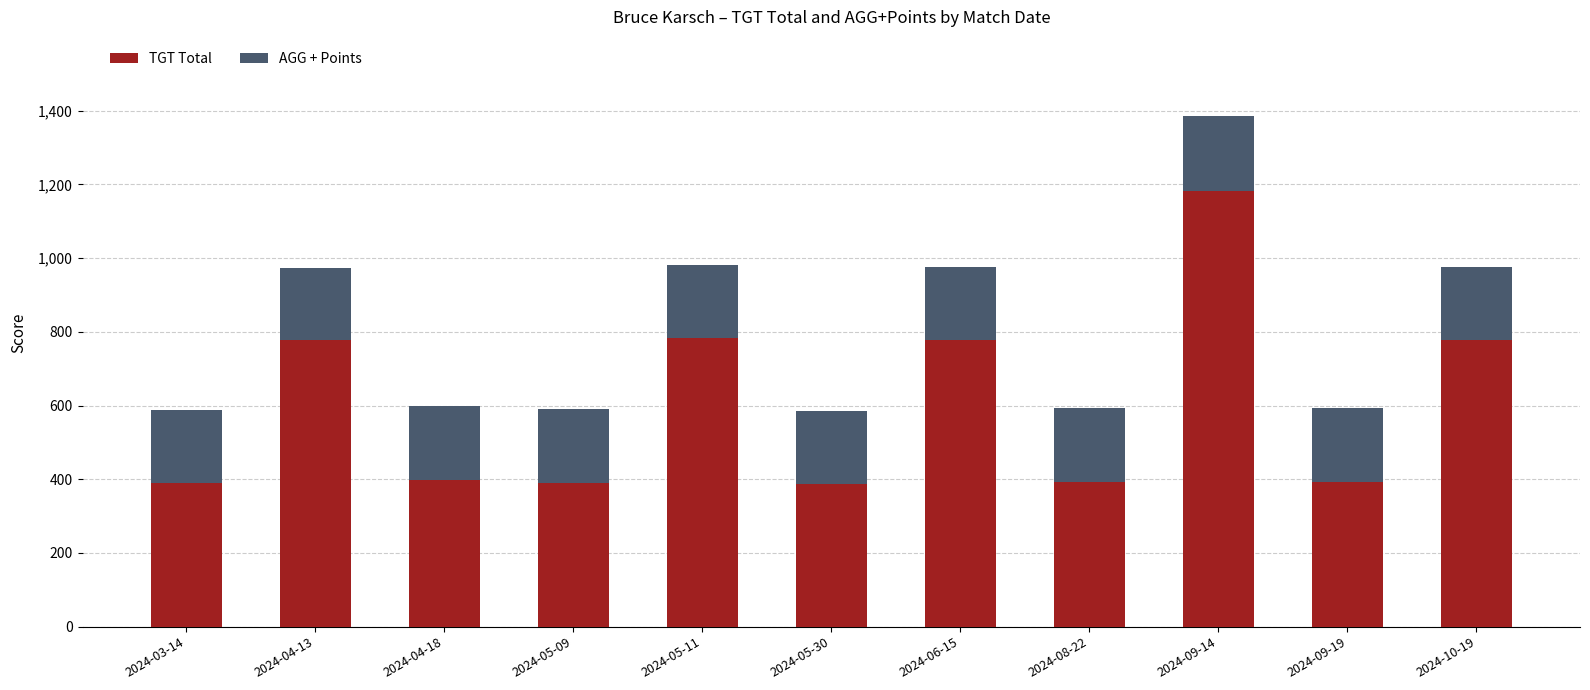

What is the difference between the maximum and minimum values in the TGT Total series?

794.0